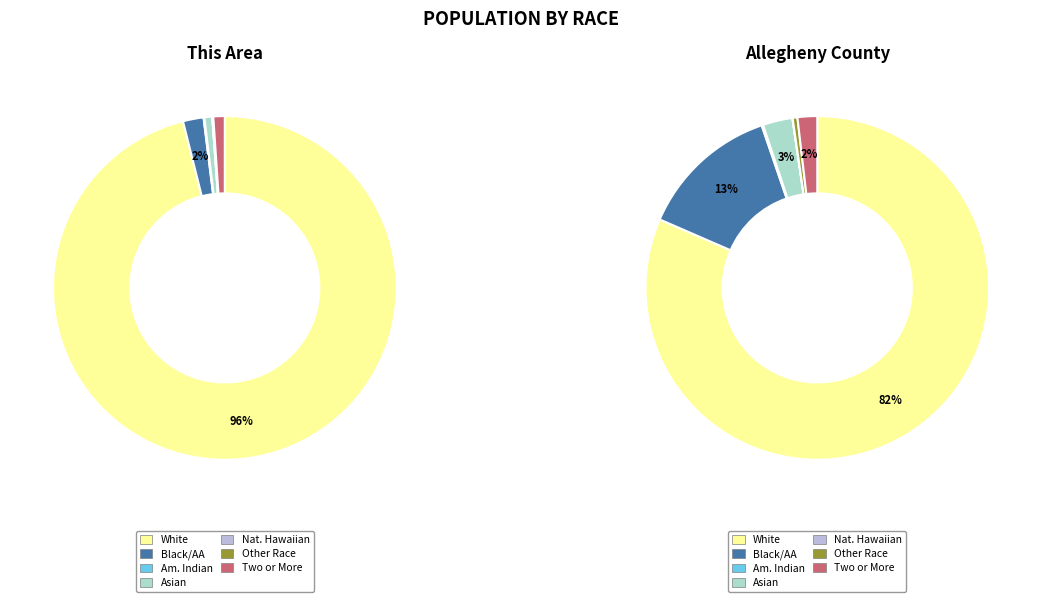

How many slices are in this pie chart?

7